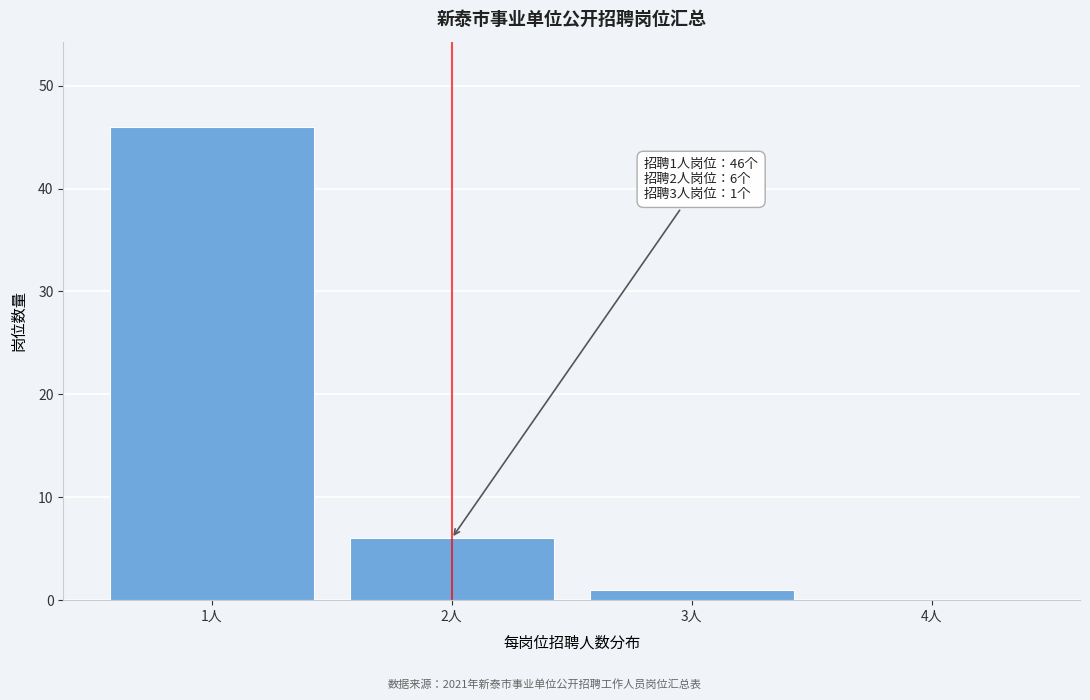

Over which range of the x-axis is the bar tallest?

0.5 to 1.5